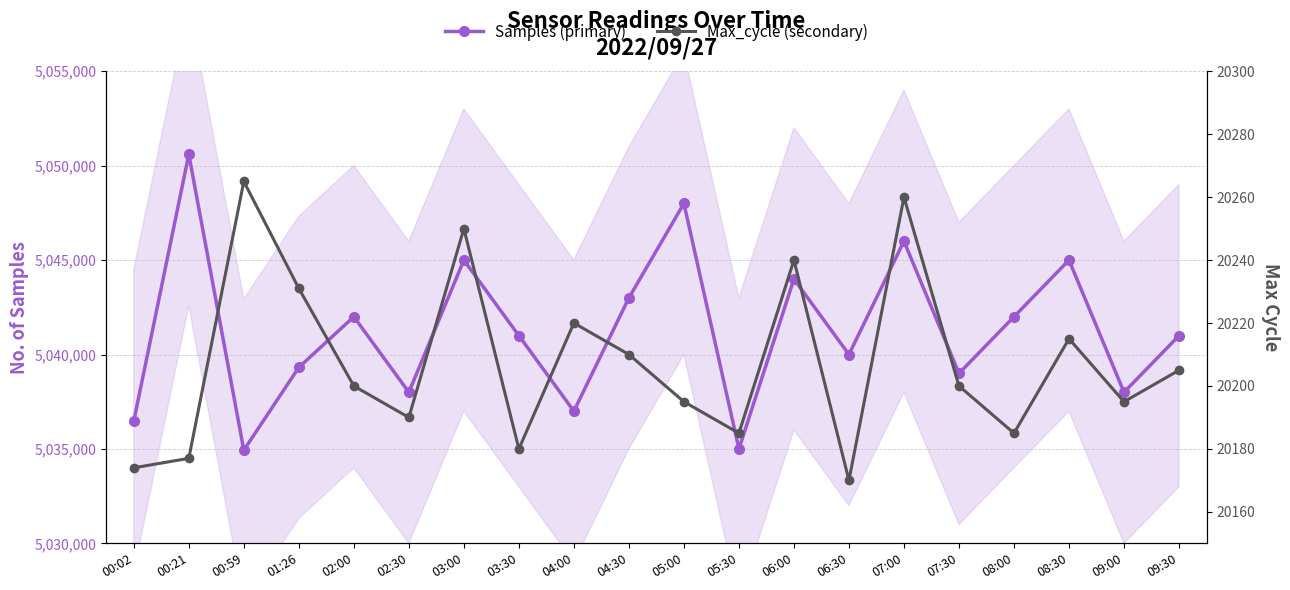

What is the sum of the Max_cycle (secondary) values at 06:30 and 05:00?

40365